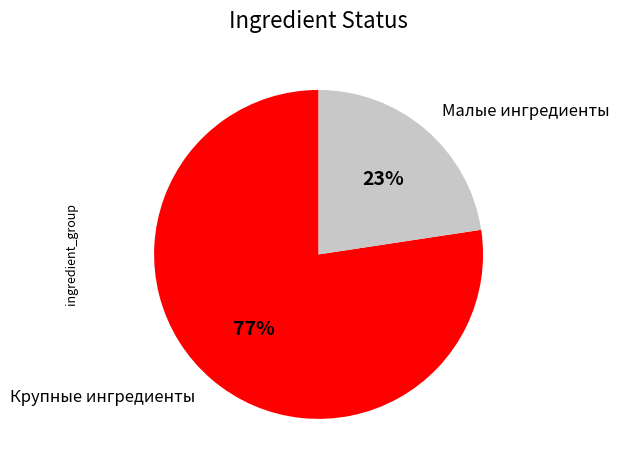

True or false: Малые ингредиенты accounts for 23% of the total.

True